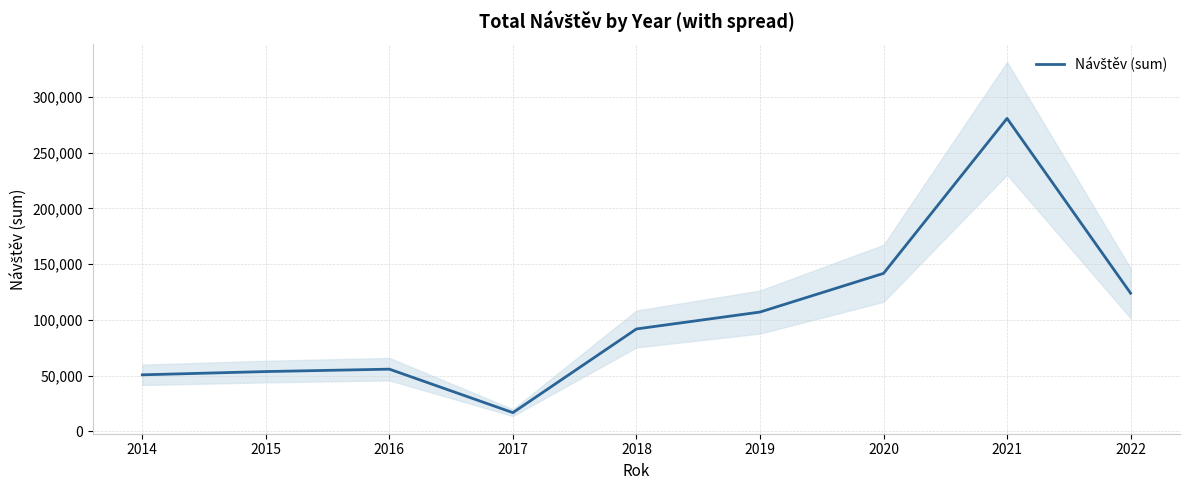

Reading right to left, list all the values displayed in this chart.

123968	280776	141748	107058	91907	16830	55839	53681	50758